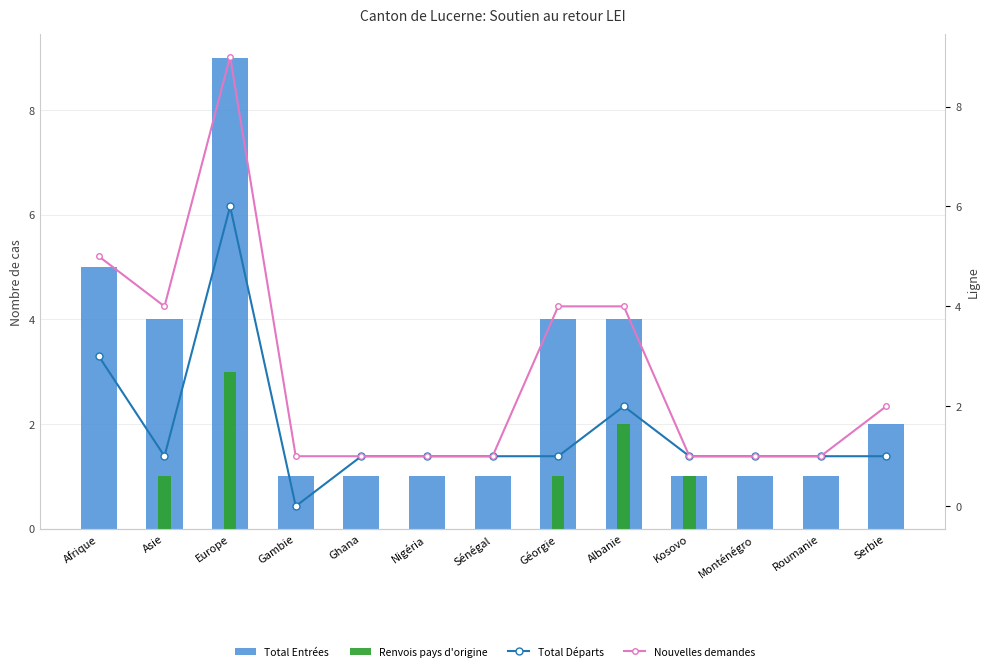

At which category does the chart reach its minimum across all series?

Afrique